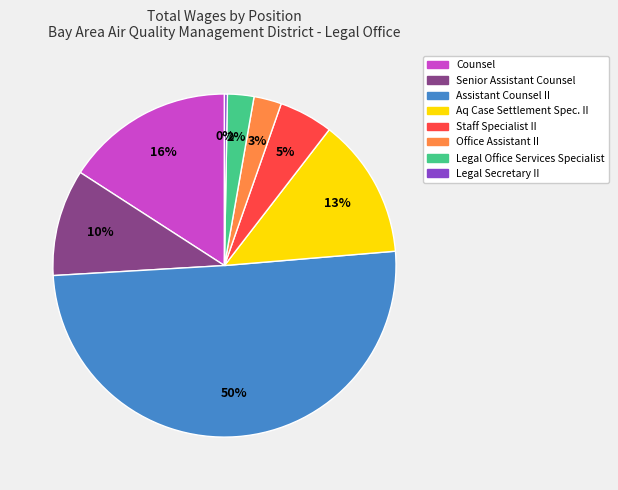

Which has a higher value, Legal Office Services Specialist or Staff Specialist II?

Staff Specialist II